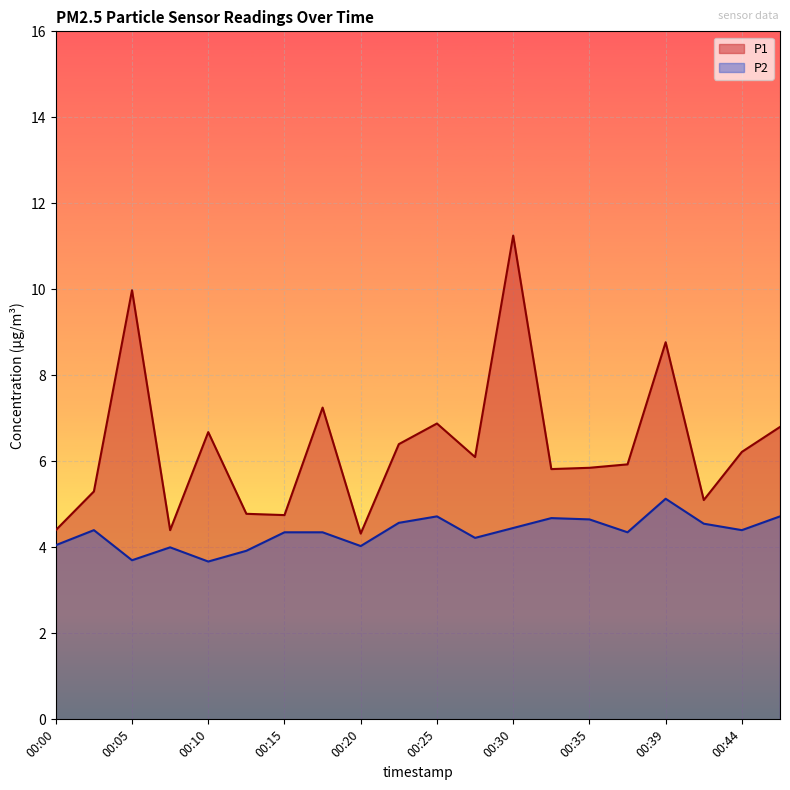

How many lines are shown in the chart?

2